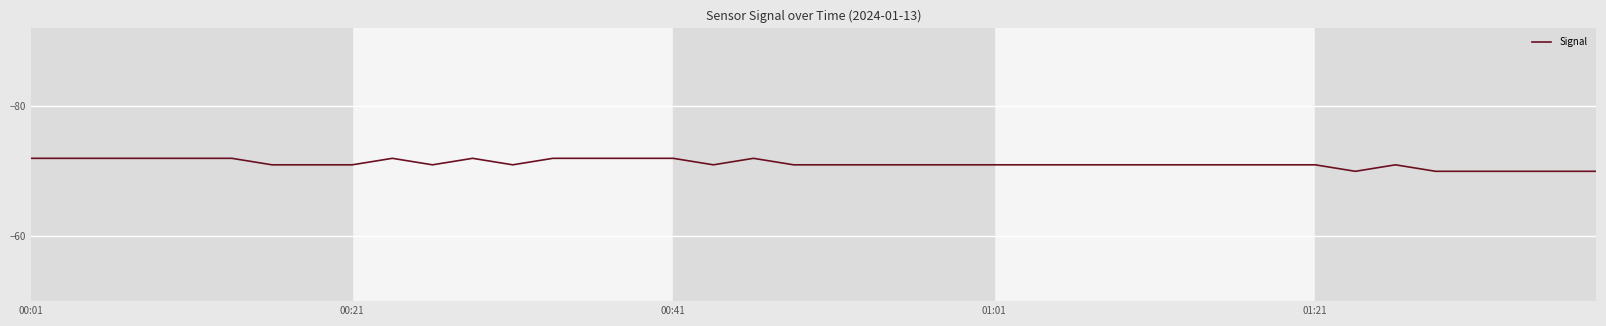

How many lines are shown in the chart?

1